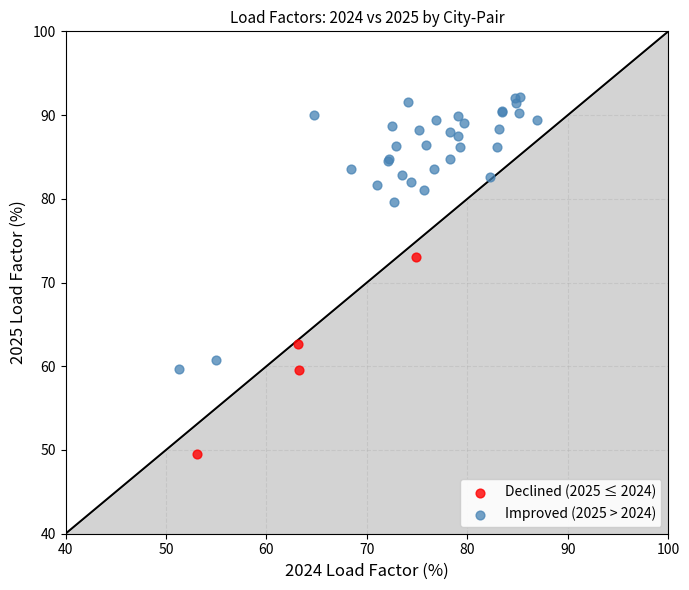

Which series has the widest spread of Y values?

Improved (2025 > 2024)